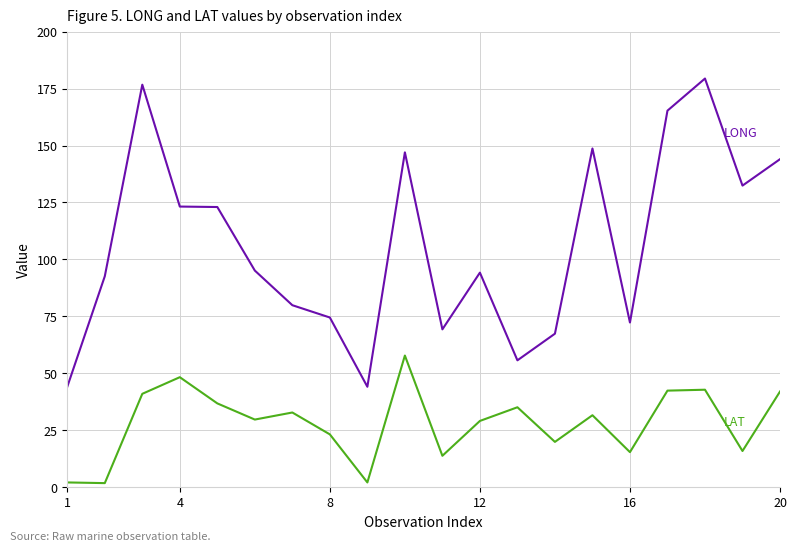

What is the maximum value shown in the chart?

179.4